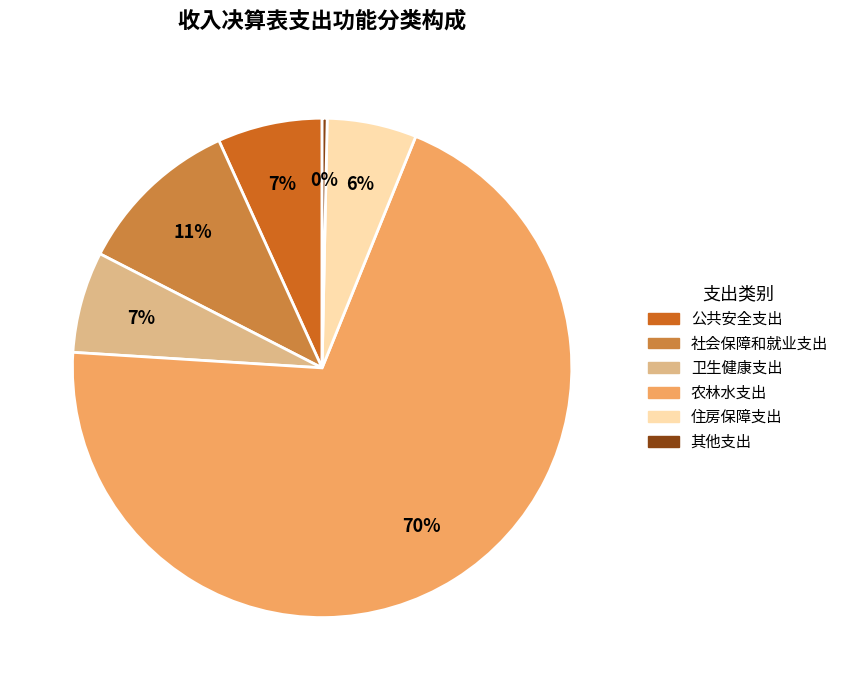

Between 农林水支出 and 社会保障和就业支出, which is larger?

农林水支出